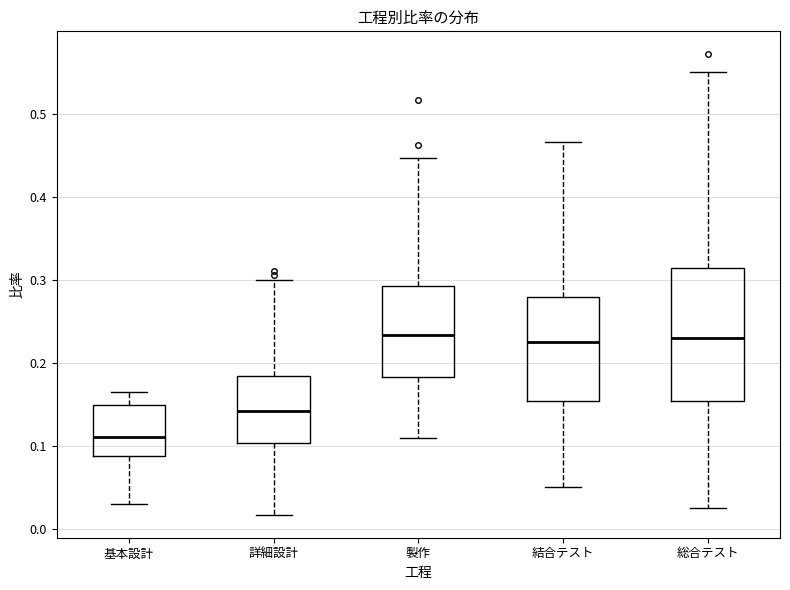

Reading left to right, transcribe this box plot: for each box, give where its median line is, the range the box spans, and where its two whiskers end, as read against the y-axis. The values are not printed on the chart, so give them approximately, as read against the axis.

基本設計: median 0.11, box 0.09 to 0.15, whiskers 0.03 to 0.17
詳細設計: median 0.14, box 0.10 to 0.18, whiskers 0.02 to 0.30
製作: median 0.23, box 0.18 to 0.29, whiskers 0.11 to 0.45
結合テスト: median 0.23, box 0.15 to 0.28, whiskers 0.05 to 0.47
総合テスト: median 0.23, box 0.15 to 0.31, whiskers 0.03 to 0.55